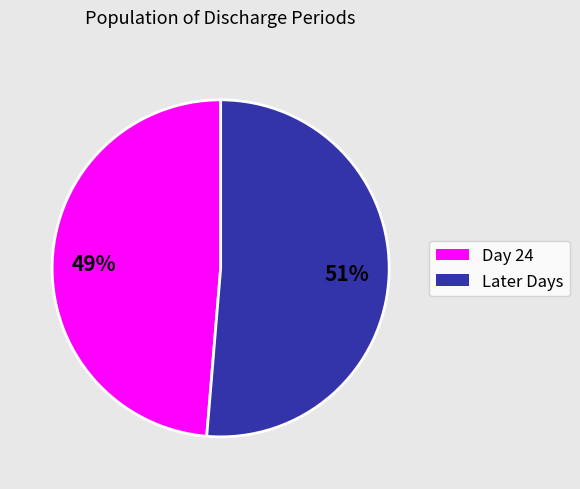

To the nearest percent, what is the average slice percentage?

50%